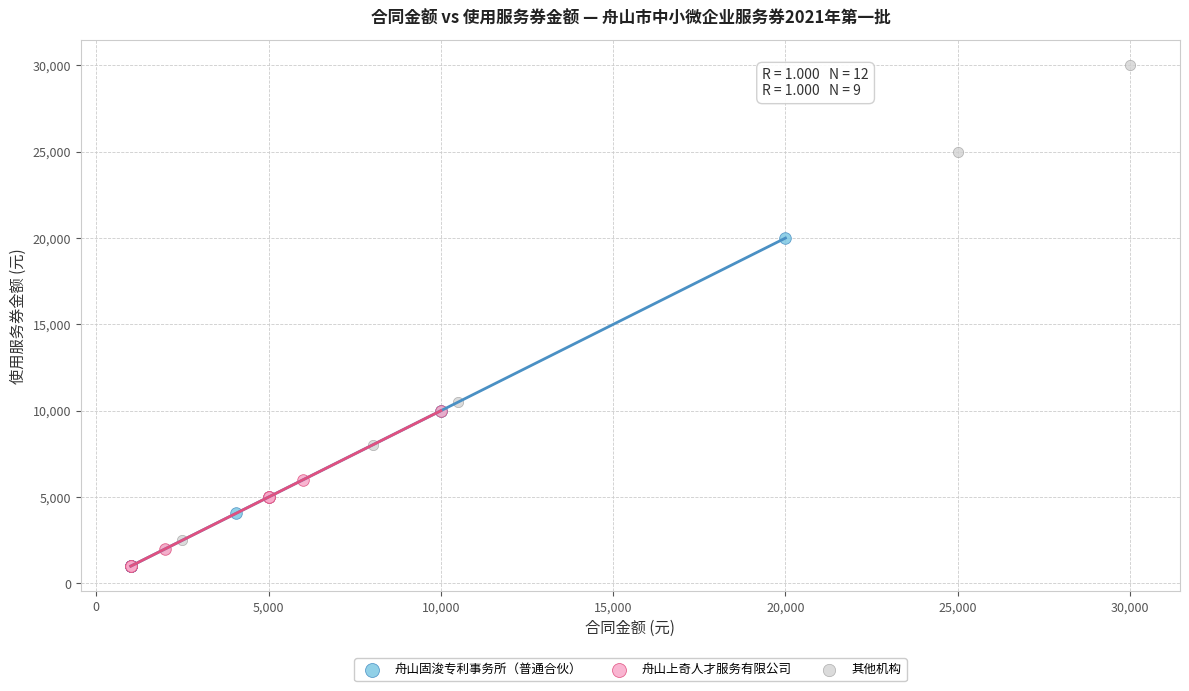

Which series has the widest spread of Y values?

其他机构